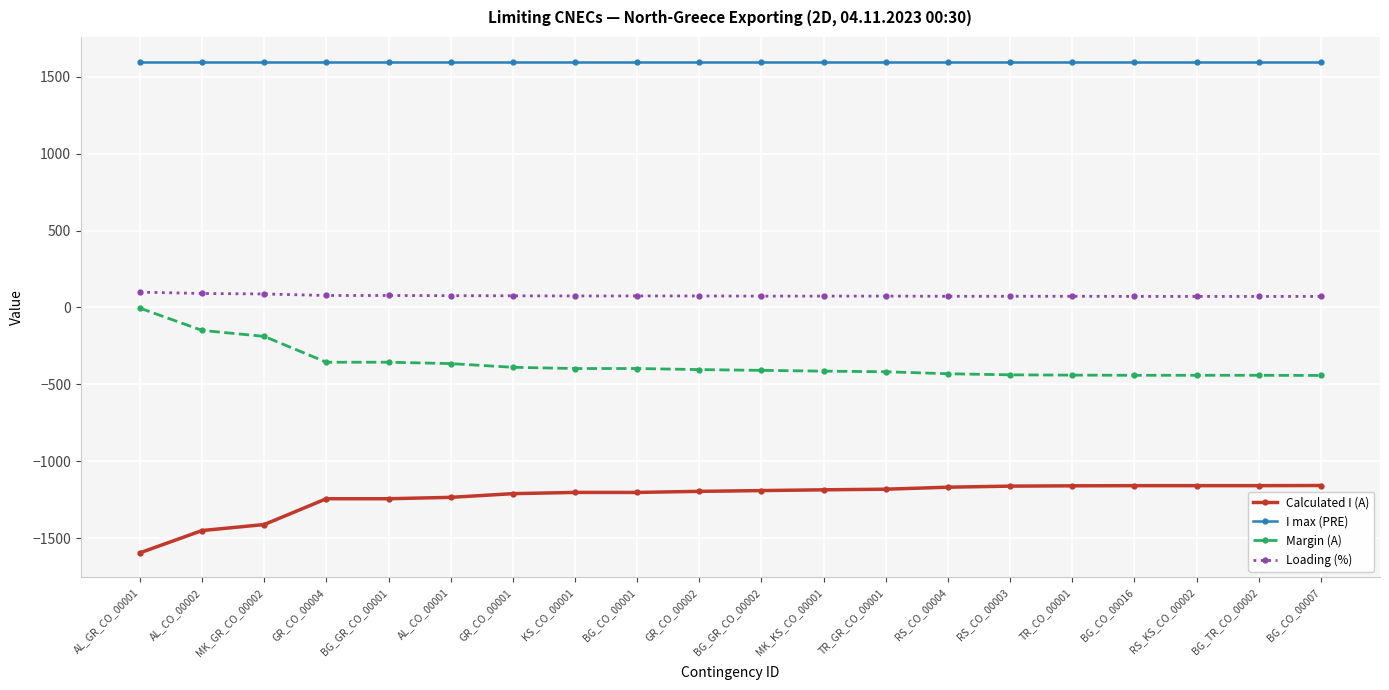

What is the highest value of the Calculated I (A) series?

-1158